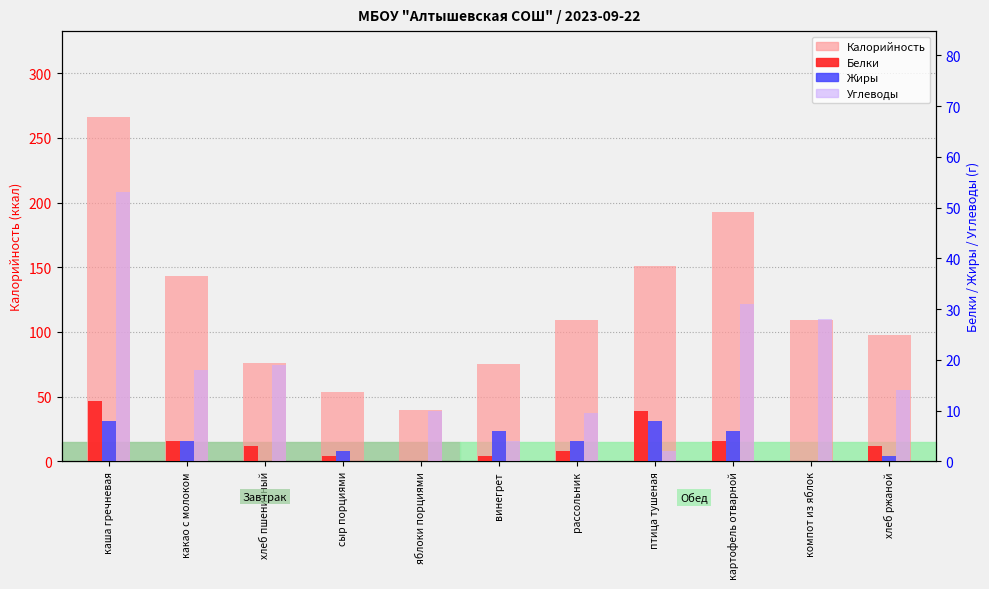

What position from the right is хлеб пшеничный?

9